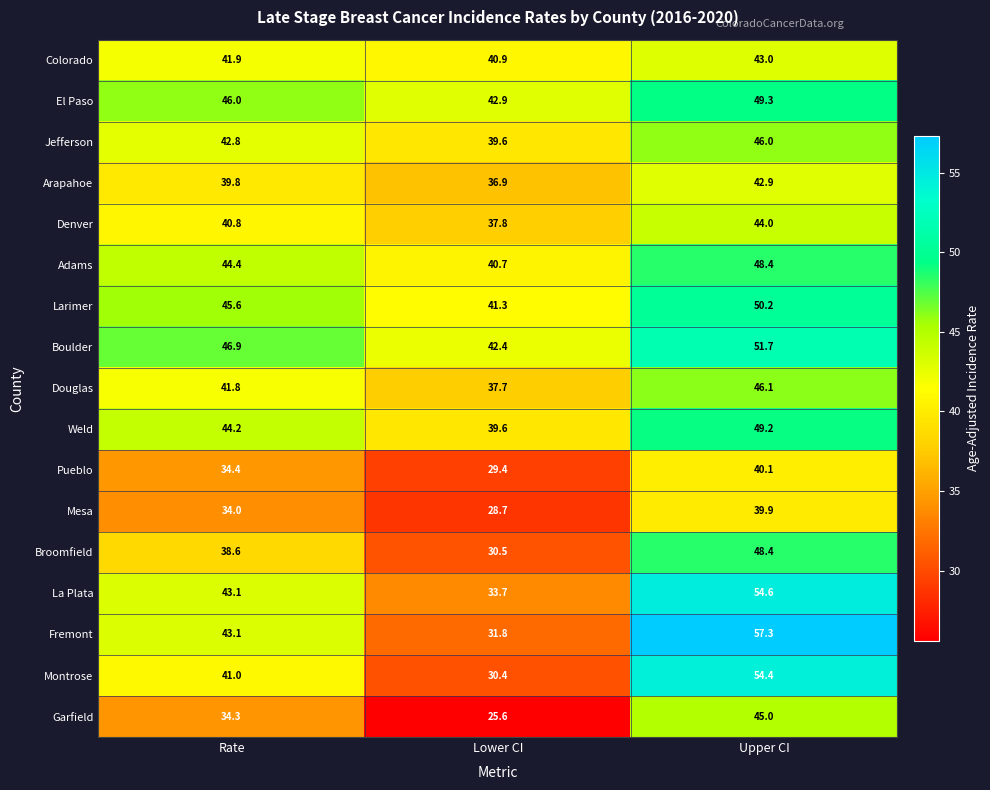

List the labels in order of Adams value, smallest first.

Lower CI, Rate, Upper CI